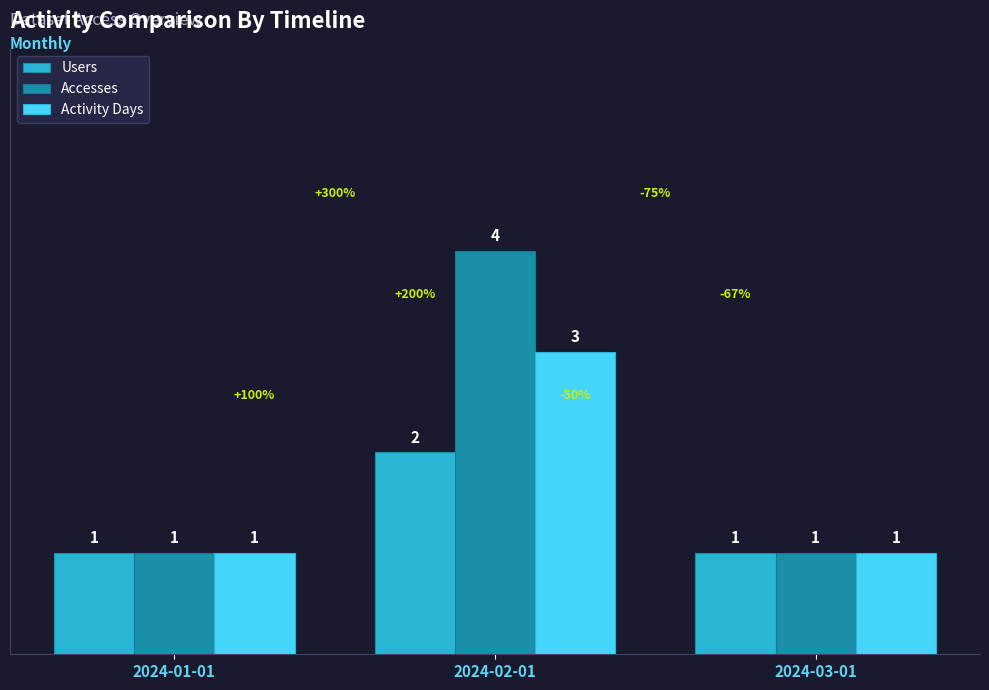

Is it true that Users equals 2 at 2024-03-01?

False